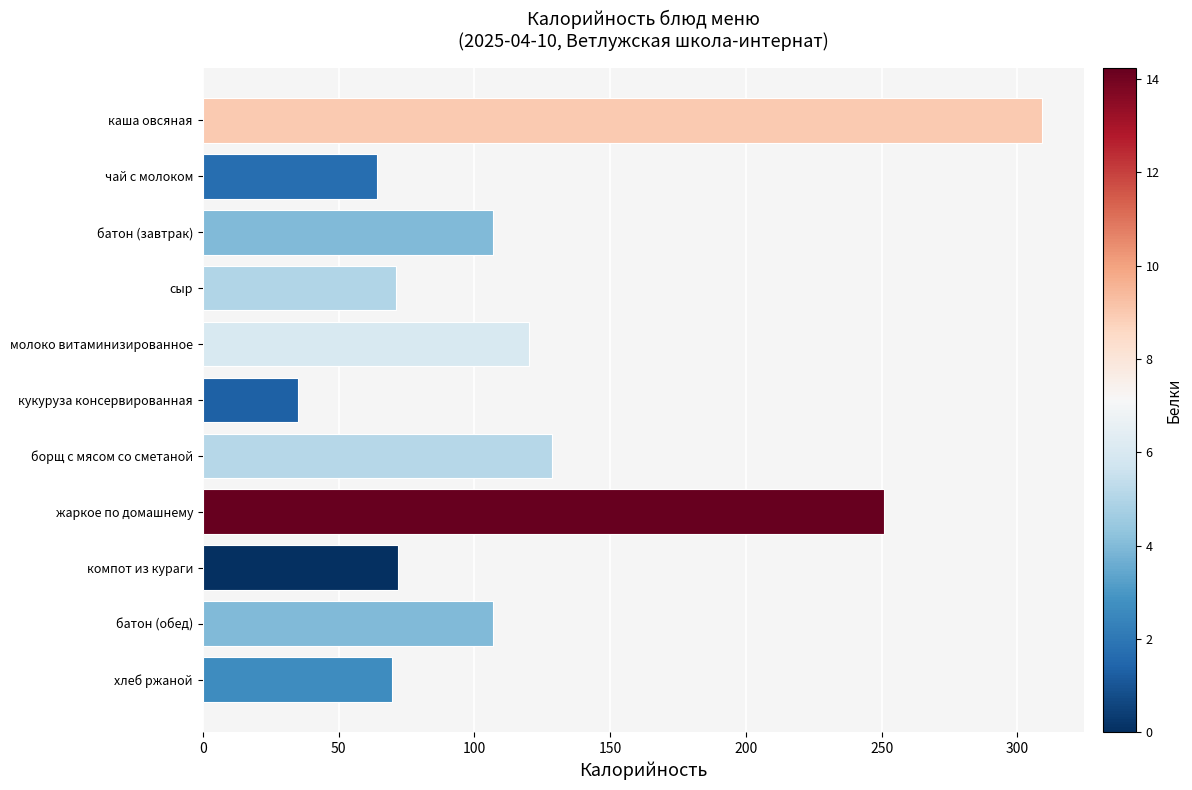

Which has a higher value, чай с молоком or компот из кураги?

компот из кураги